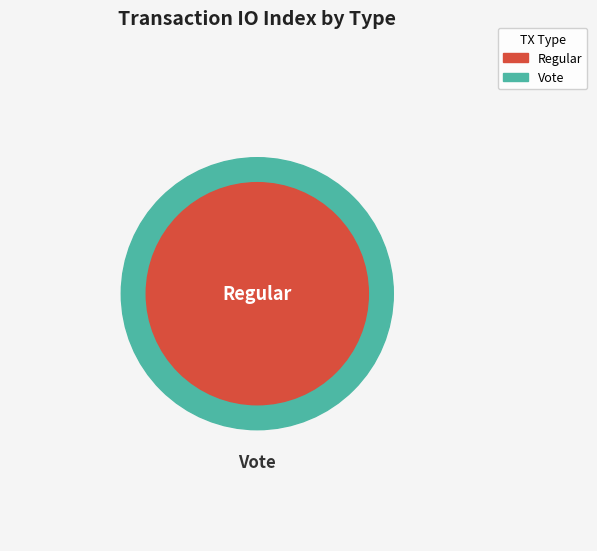

What is the change in value from Regular to Vote?

+1